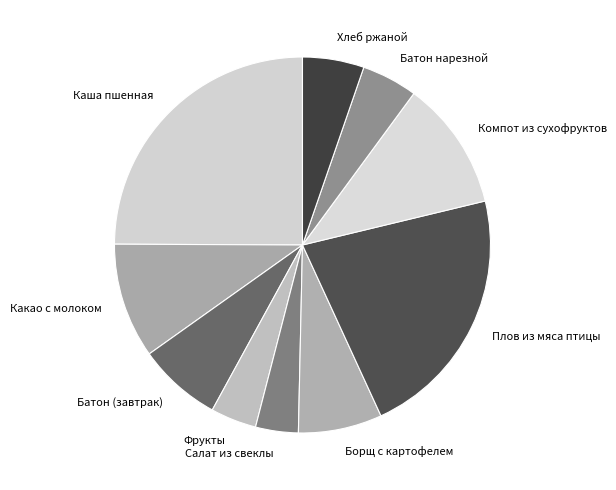

Is Борщ с картофелем the majority of the pie?

No